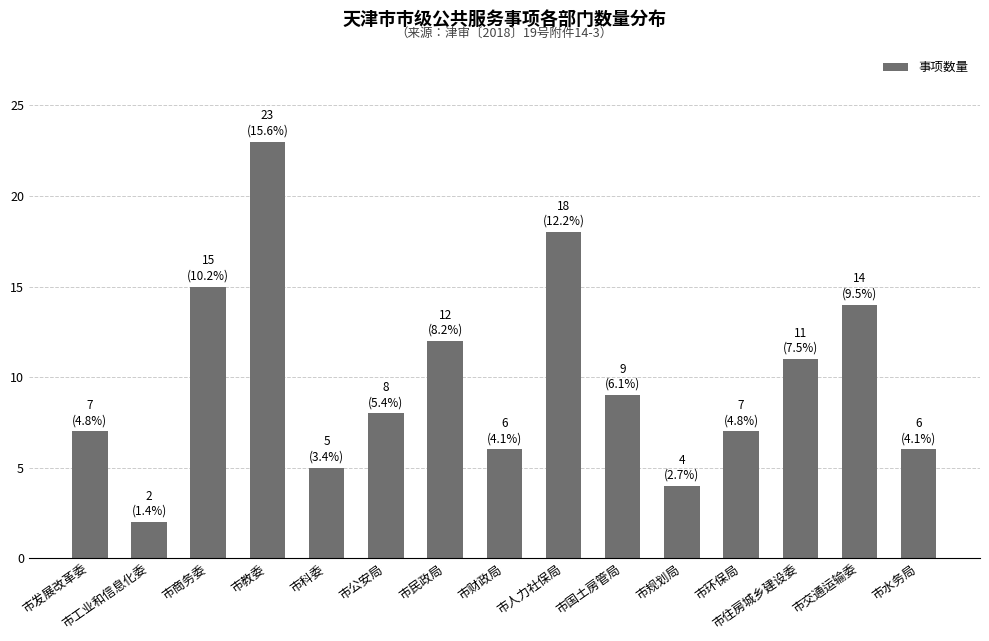

The chart shows a value of 2 at 市财政局. True or false?

False